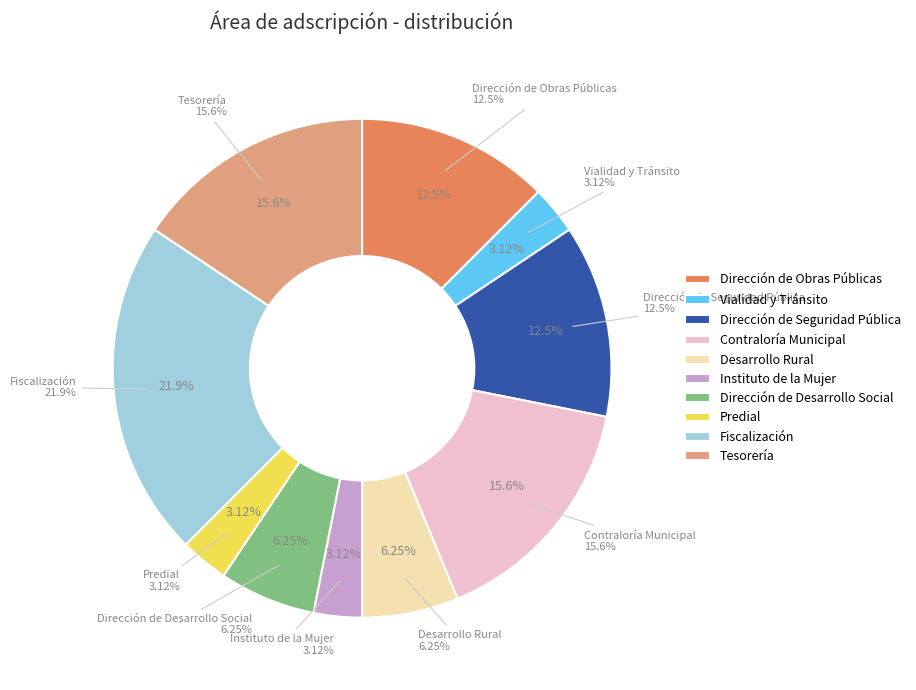

How much of the chart is everything except Tesorería?

84.4%